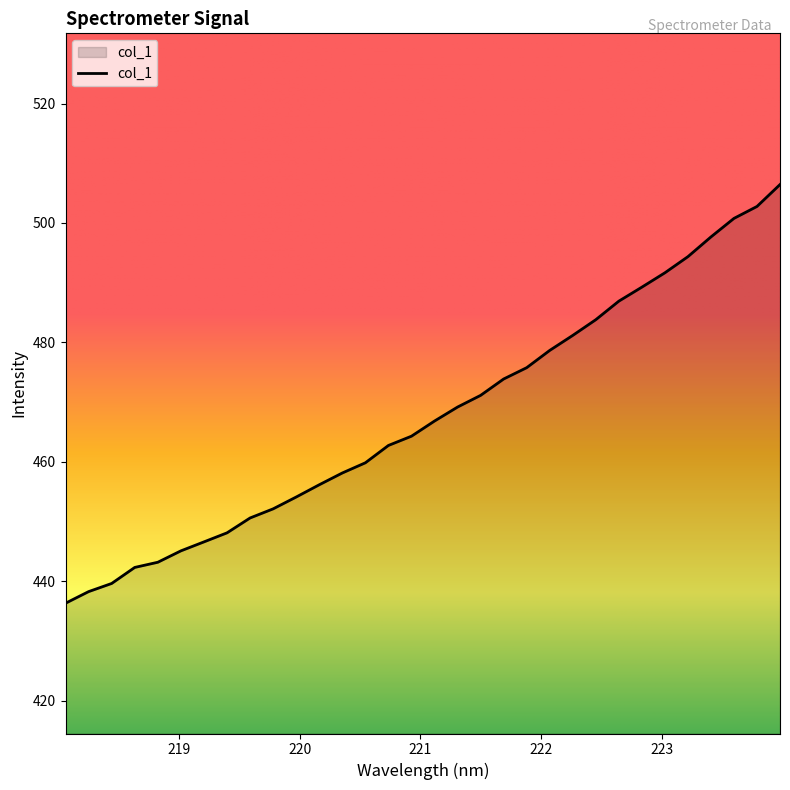

What is the smallest value displayed?

436.3